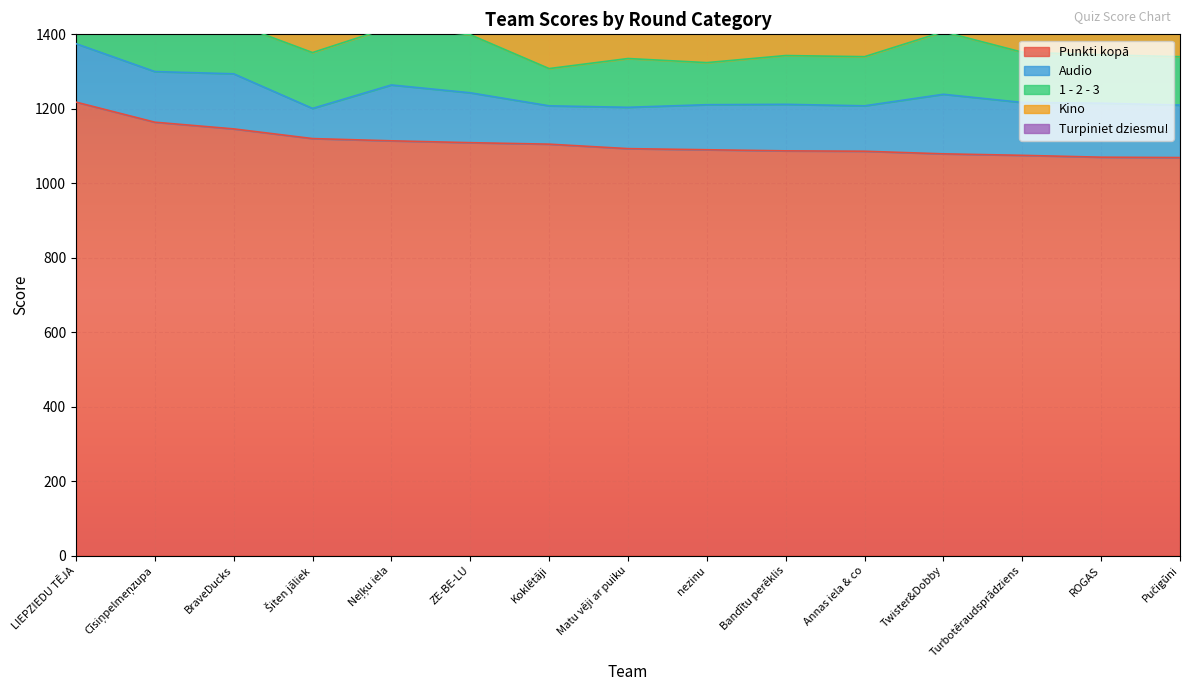

What is the label of the 14th point from the right?

Cīsiņpelmeņzupa